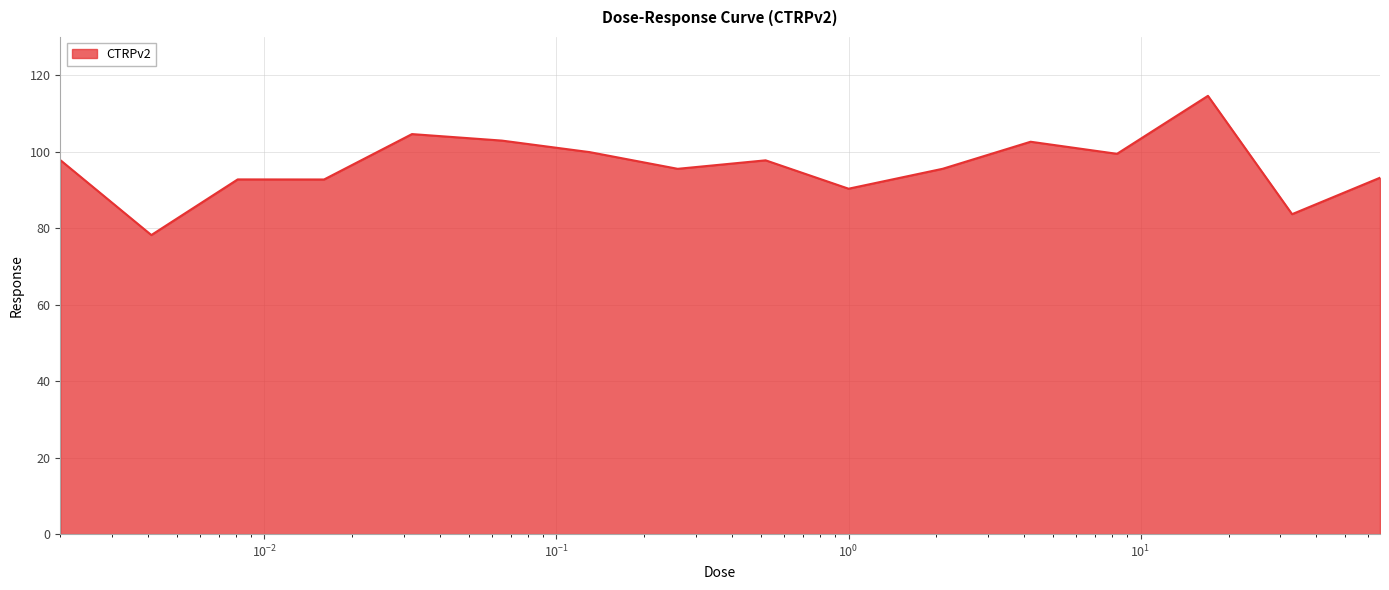

How many lines are shown in the chart?

1